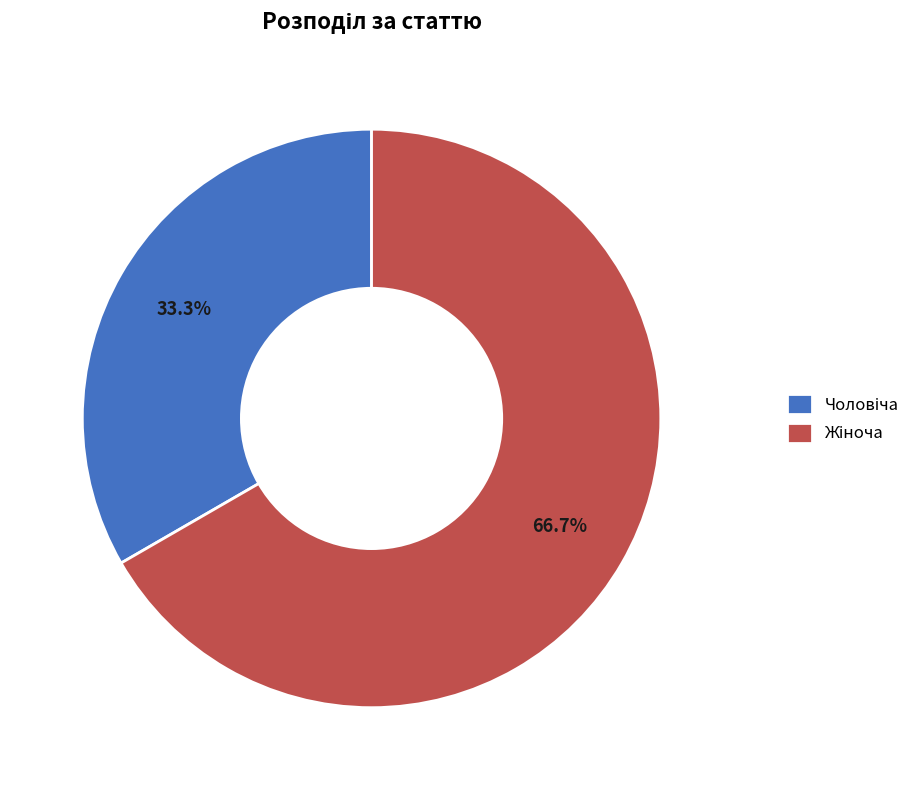

How many segments does this pie chart have?

2